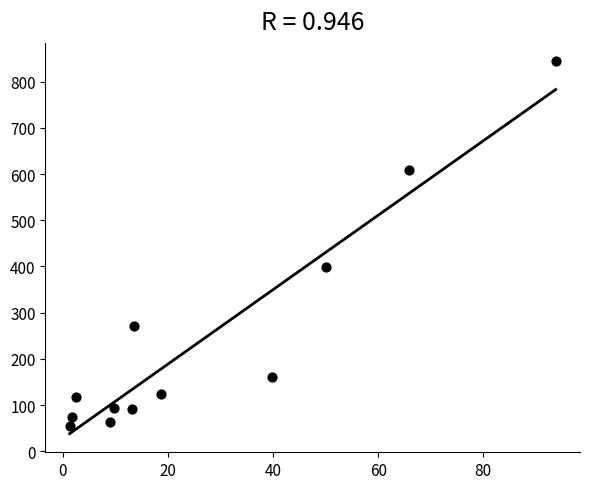

What Y value in the scatter plot is closest to 449?

399.5